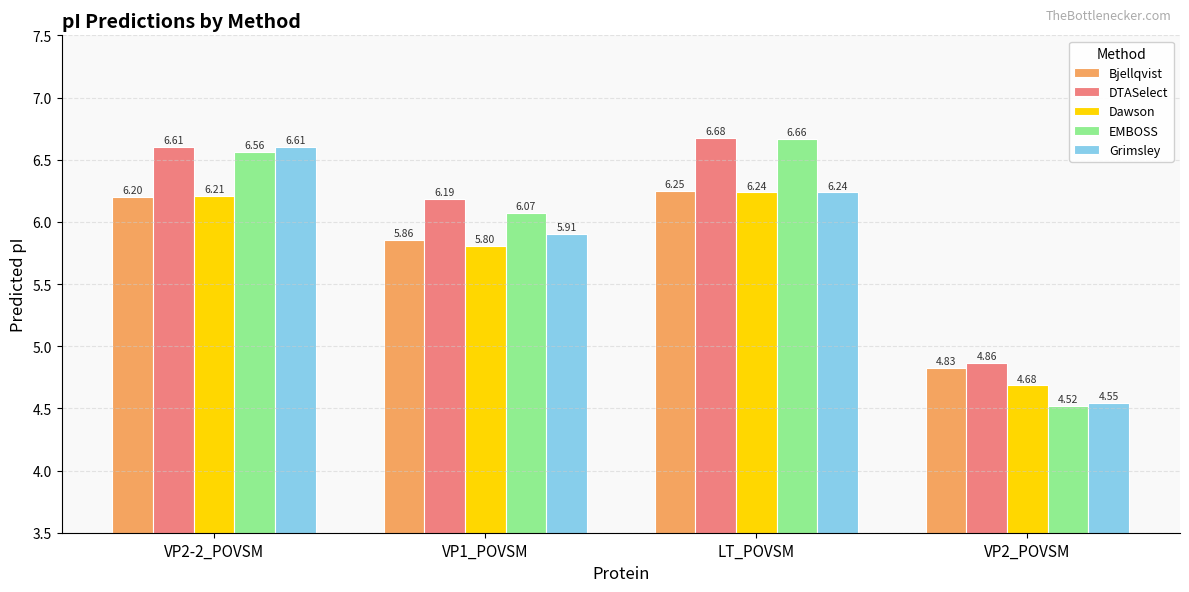

Which series has the largest range (max minus min)?

EMBOSS